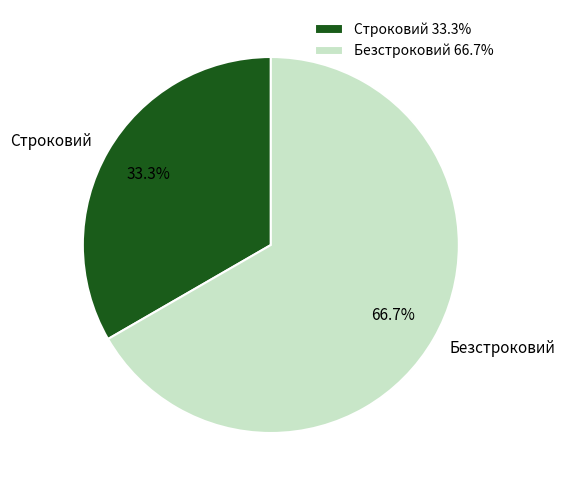

How much of the chart is everything except Строковий?

66.7%